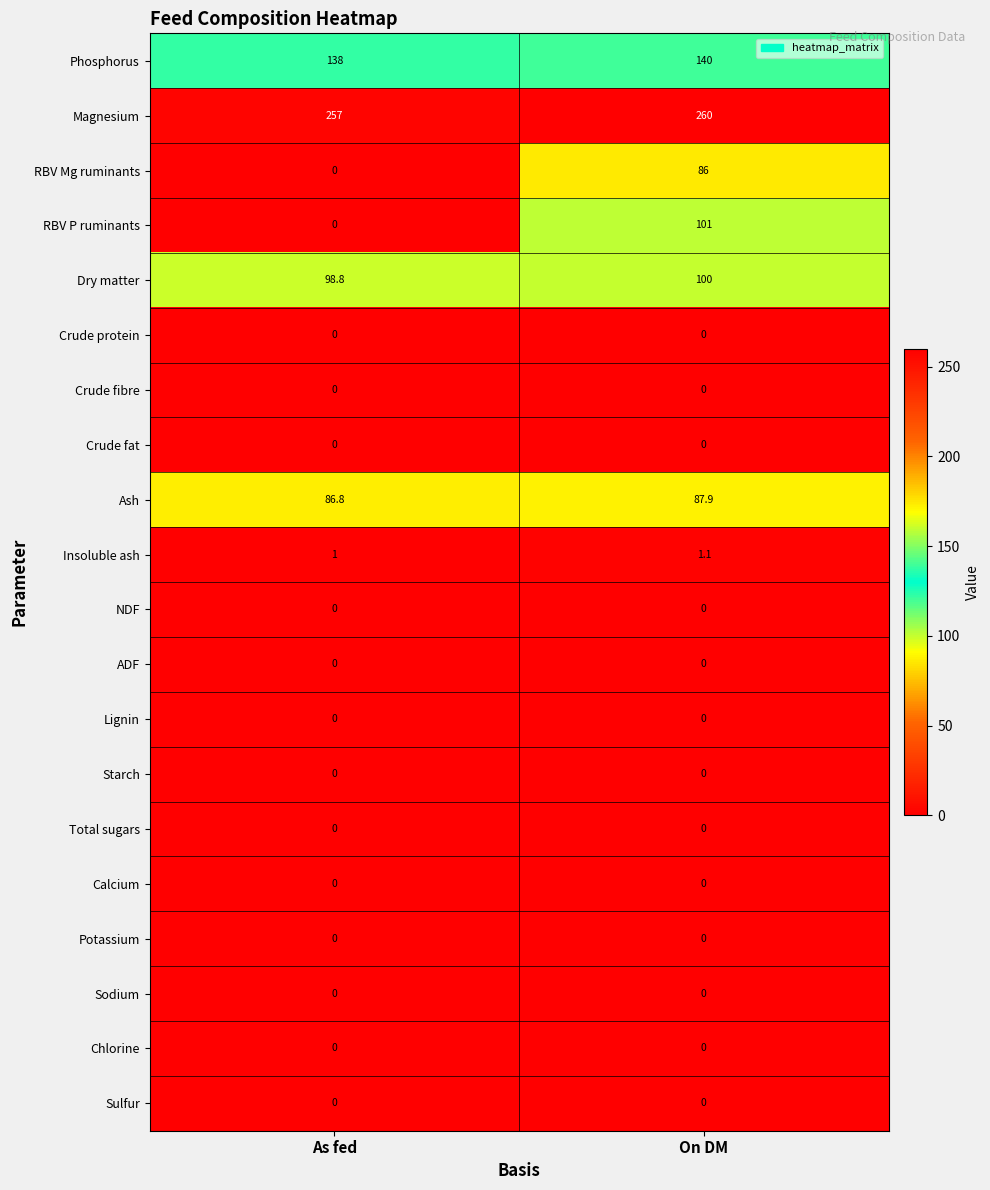

What is the spread (max minus min) of values at As fed?

257.0